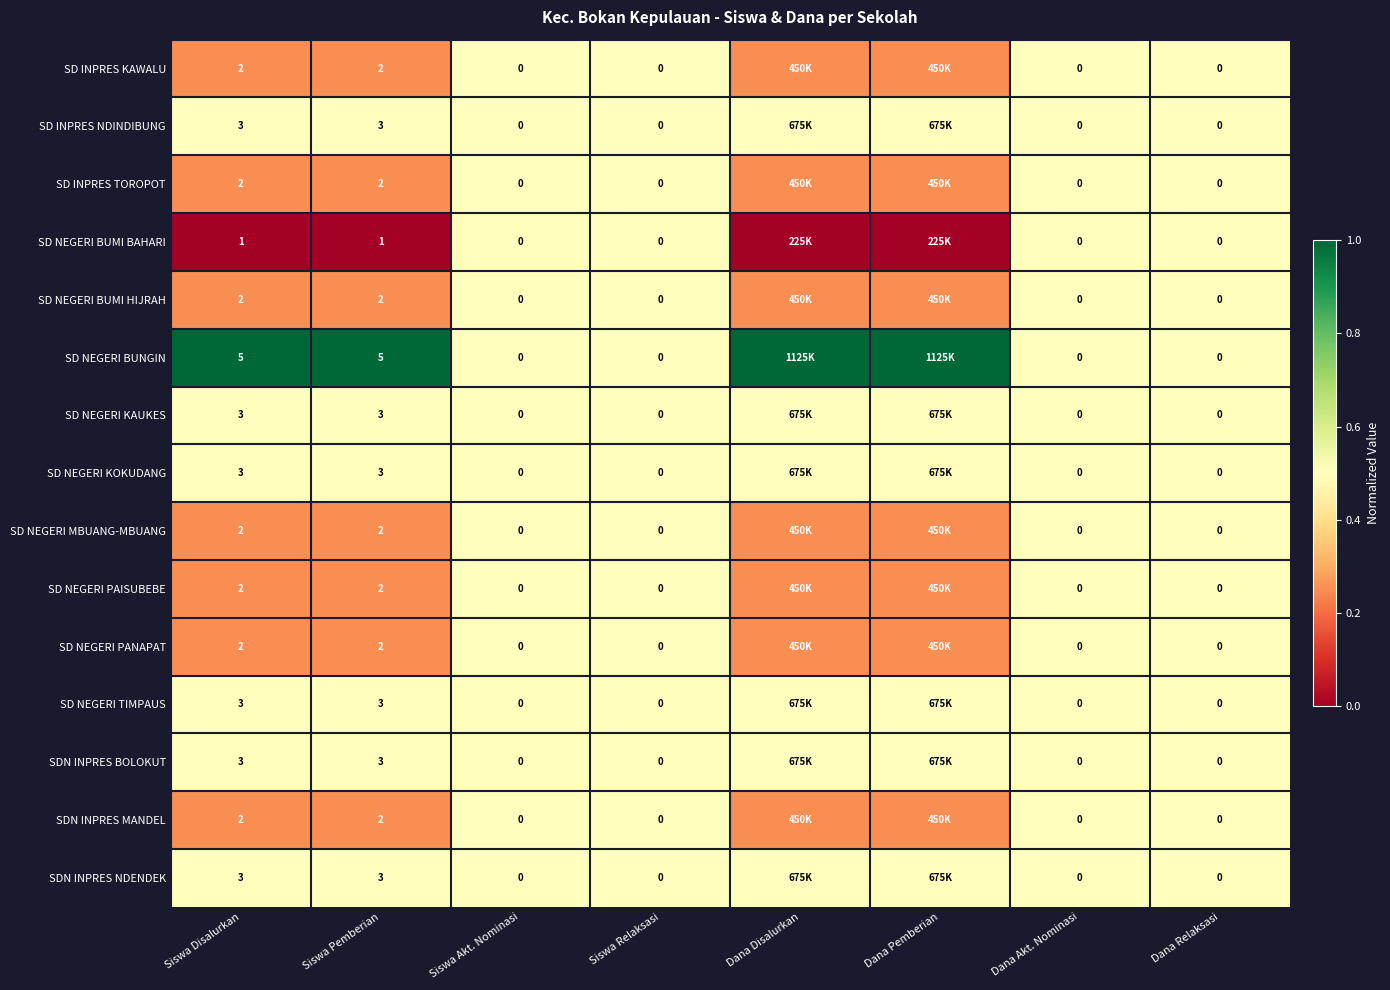

The value of SD NEGERI KAUKES at Siswa Akt. Nominasi is 0.5. True or false?

True